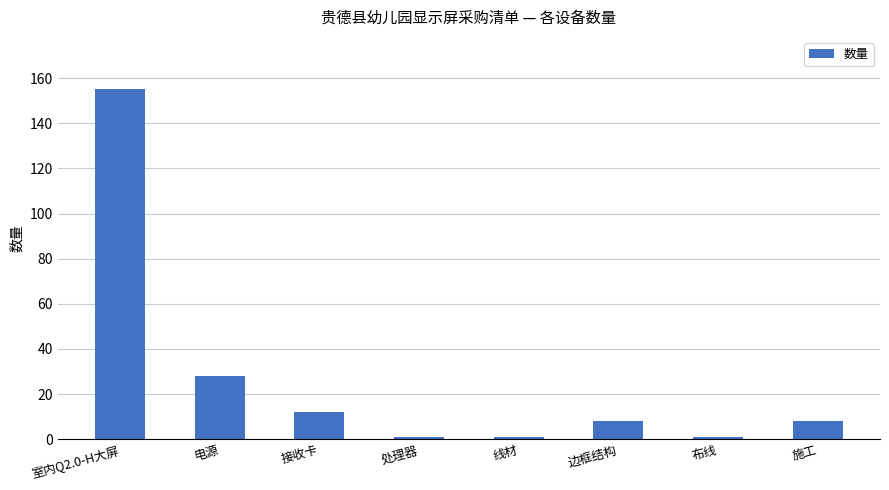

What is the ratio of the value at 室内Q2.0-H大屏 to the value at 处理器?

155.0